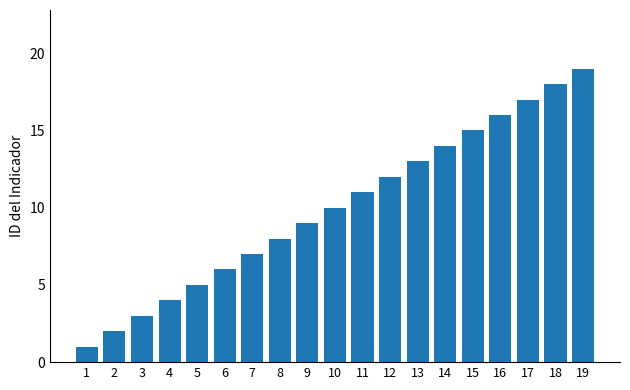

At which label is the value closest to 10?

10